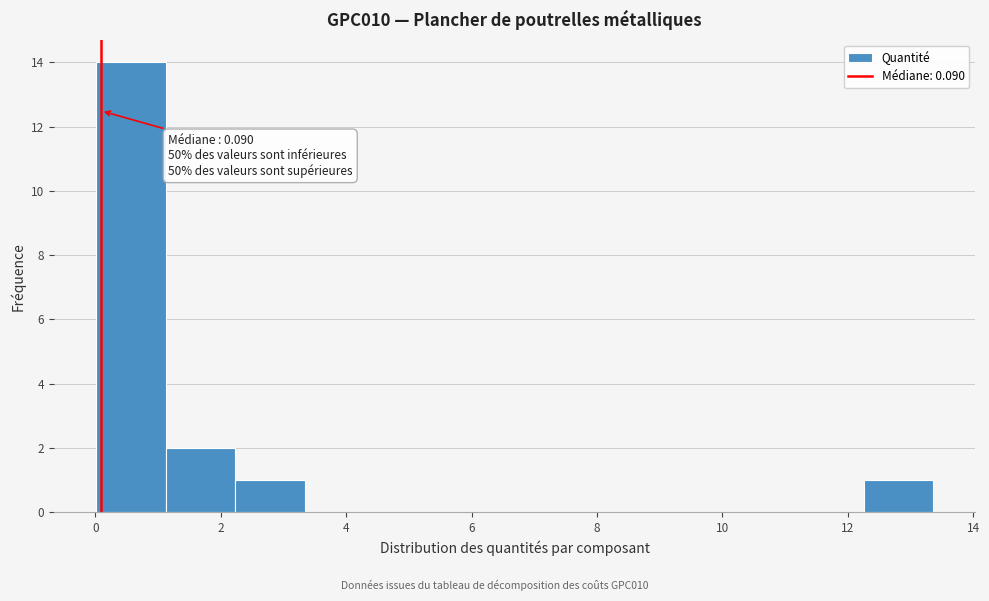

Which range on the x-axis has the tallest bar?

0.0 to 1.2